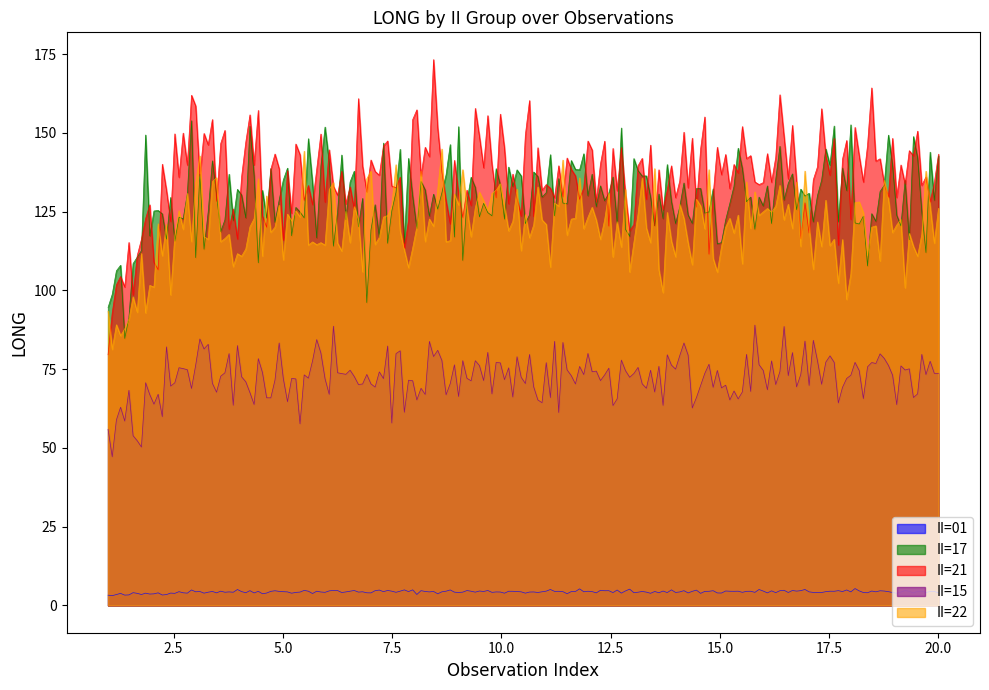

List the labels in order of II=22 value, largest first.

7, 15, 8, 16, 3, 11, 19, 2, 10, 18, 6, 14, 1, 9, 17, 5, 13, 4, 12, 20